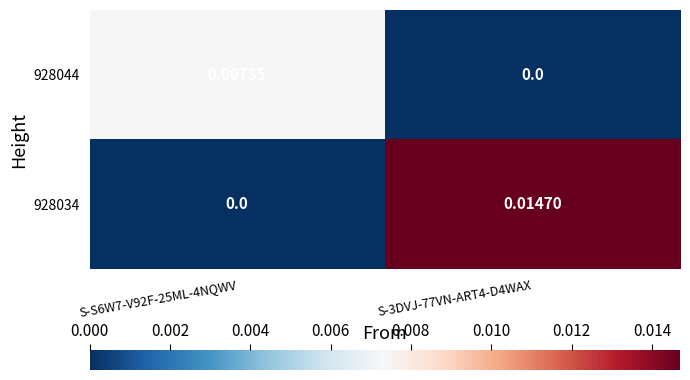

Is the value of 928044 at S-S6W7-V92F-25ML-4NQWV greater than the value of 928034 at S-3DVJ-77VN-ART4-D4WAX?

No